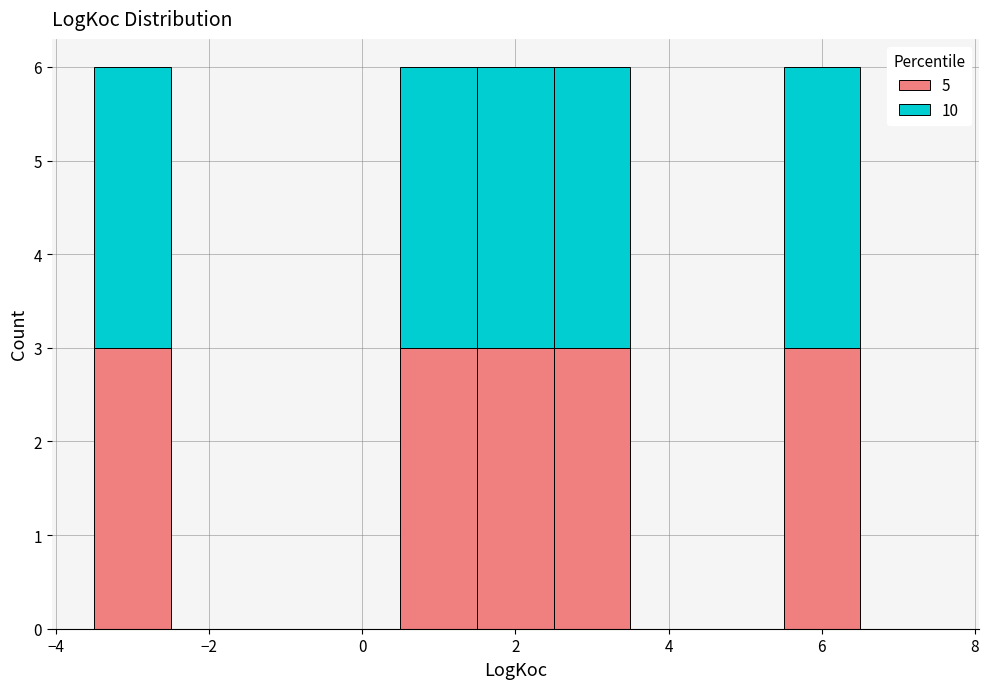

Reading left to right, list every stacked bar in this chart as the range it spans on the x-axis followed by its total height. Neither the bar edges nor the heights are printed on the chart, so give them approximately, as read against the axes.

-3.5 to -2.5: 6
-2.5 to -1.5: 0
-1.5 to -0.5: 0
-0.5 to 0.5: 0
0.5 to 1.5: 6
1.5 to 2.5: 6
2.5 to 3.5: 6
3.5 to 4.5: 0
4.5 to 5.5: 0
5.5 to 6.5: 6
6.5 to 7.5: 0